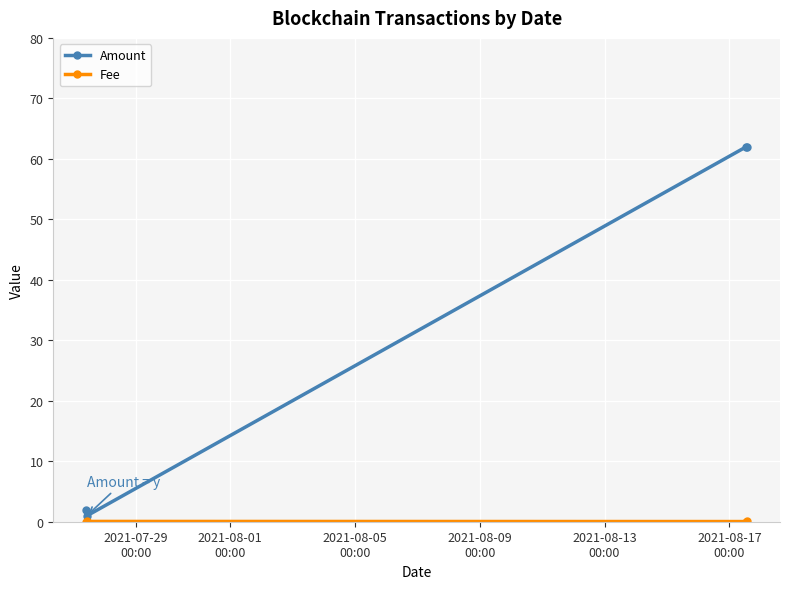

Which series has the largest range (max minus min)?

Amount